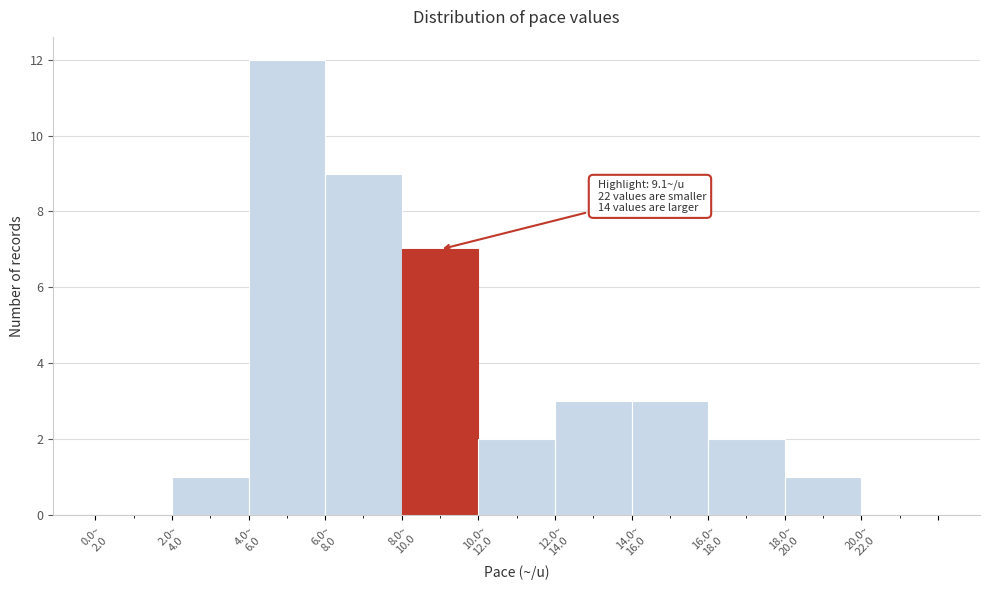

What is the sum of all values?

40